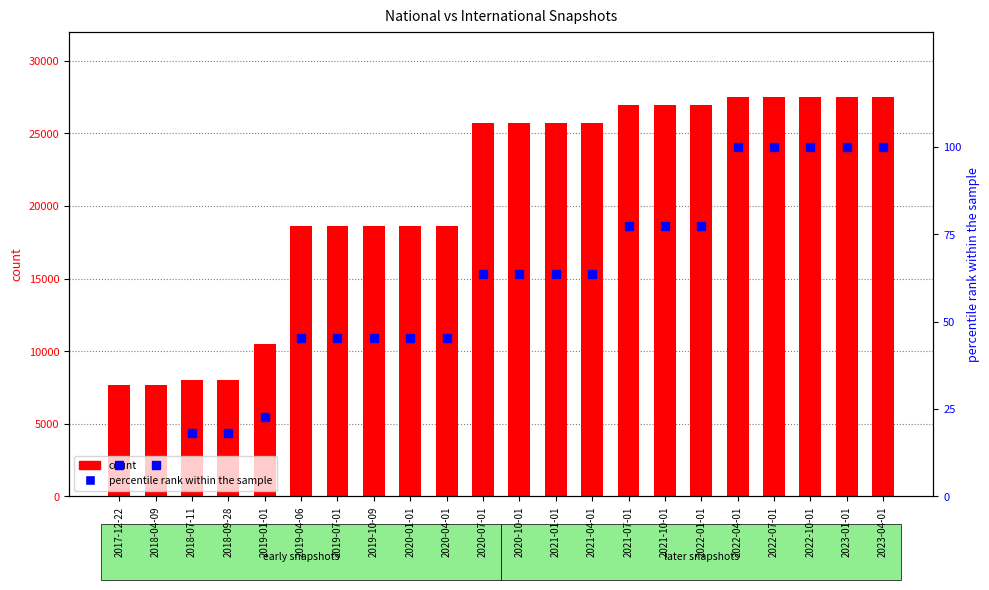

Rank the series by their maximum value, from highest to lowest.

count, percentile rank within the sample